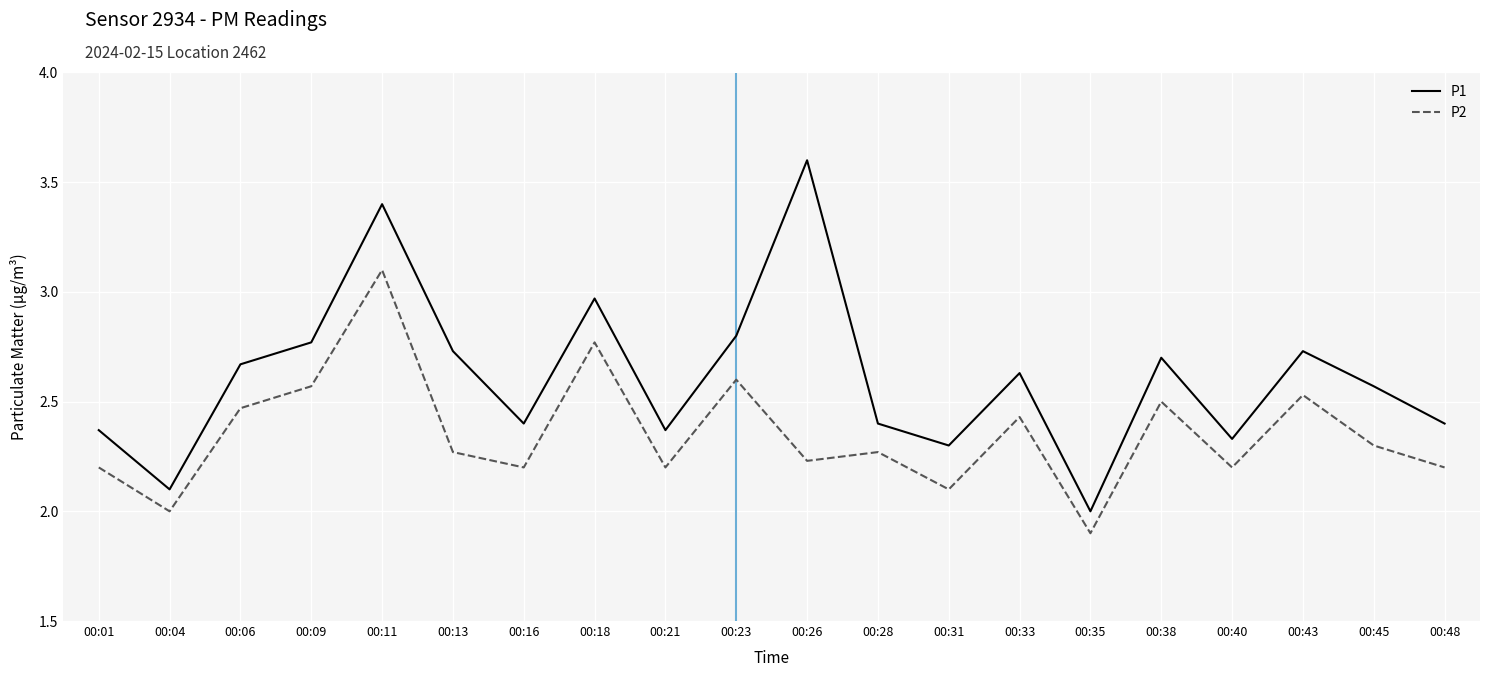

Where is P2 nearest to the value 2?

00:04